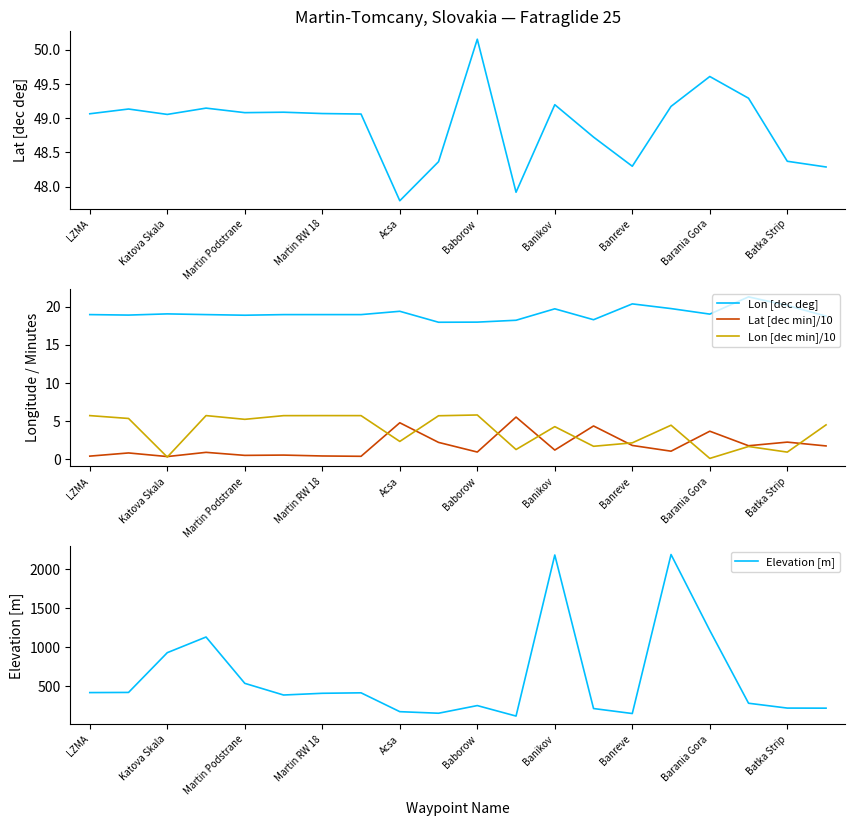

How many lines are shown in the chart?

5